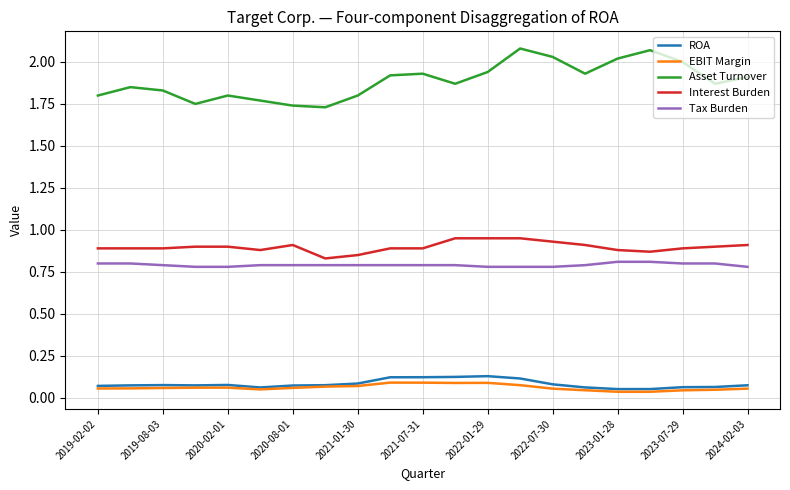

True or false: Interest Burden and Tax Burden intersect in this chart.

False